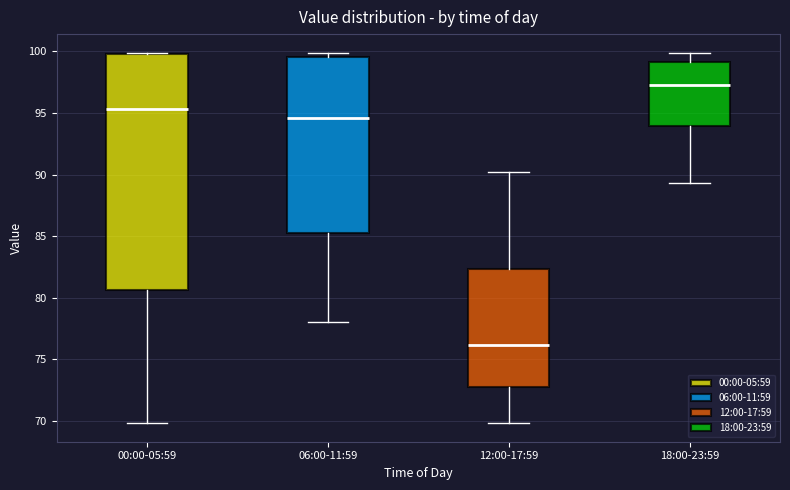

Reading left to right, transcribe this box plot: for each box, give where its median line is, the range the box spans, and where its two whiskers end, as read against the y-axis. The values are not printed on the chart, so give them approximately, as read against the axis.

00:00-05:59: median 95.5, box 80.5 to 100.0, whiskers 70.0 to 100.0
06:00-11:59: median 94.5, box 85.5 to 99.5, whiskers 78.0 to 100.0
12:00-17:59: median 76.0, box 72.5 to 82.5, whiskers 70.0 to 90.0
18:00-23:59: median 97.5, box 94.0 to 99.0, whiskers 89.5 to 100.0